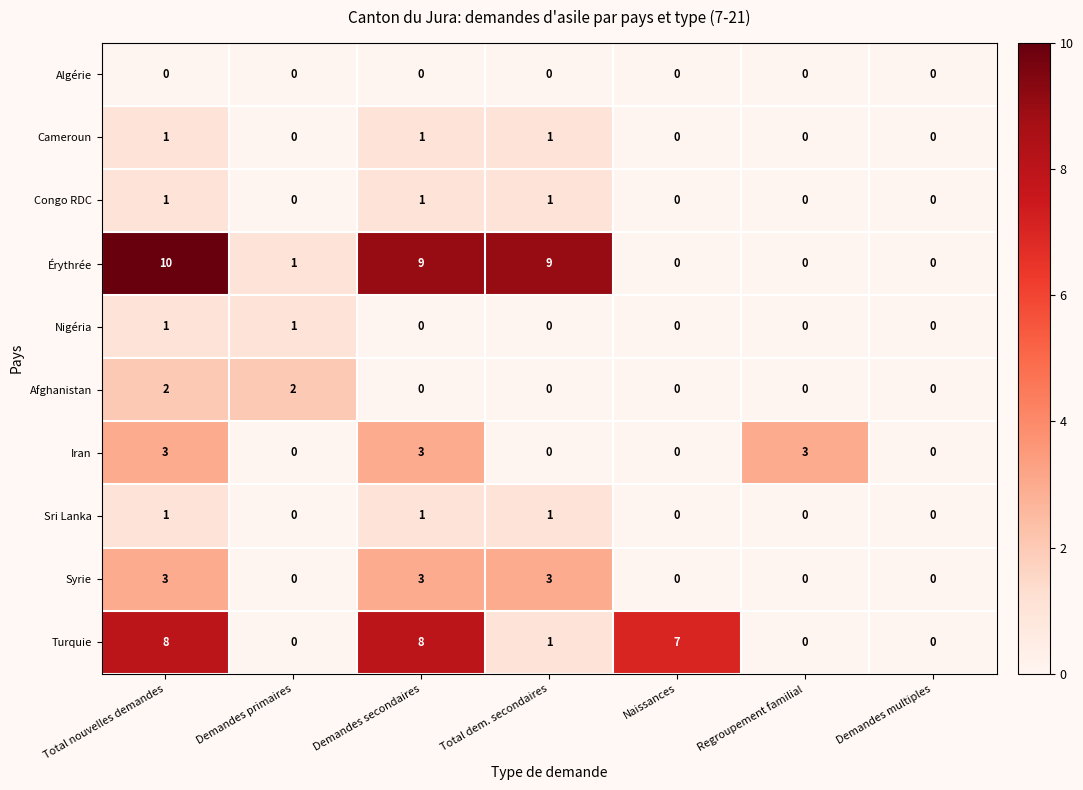

True or false: Congo RDC has a value of 0 at Demandes multiples.

True